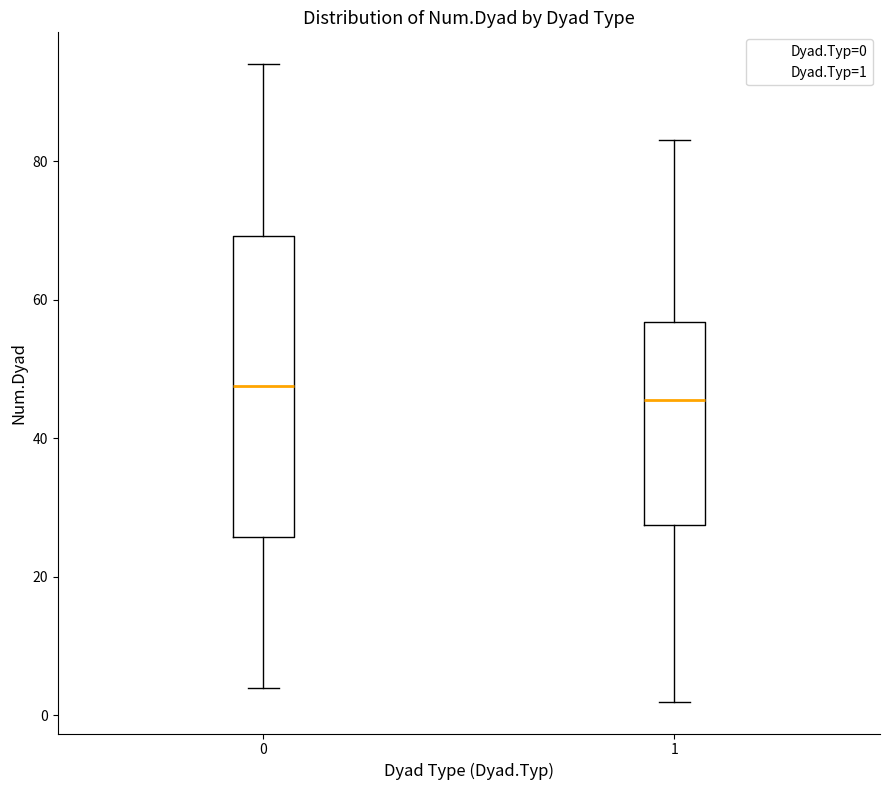

Which box's median line is the highest?

0